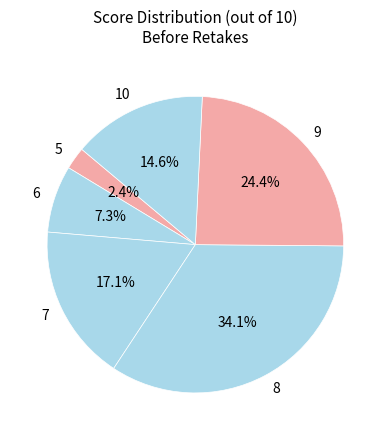

Approximately how many times larger is the value at 5 compared to 7?

0.1